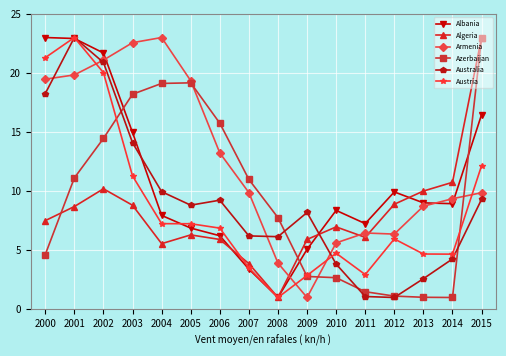

What is the highest value of the Azerbaijan series?

23.0